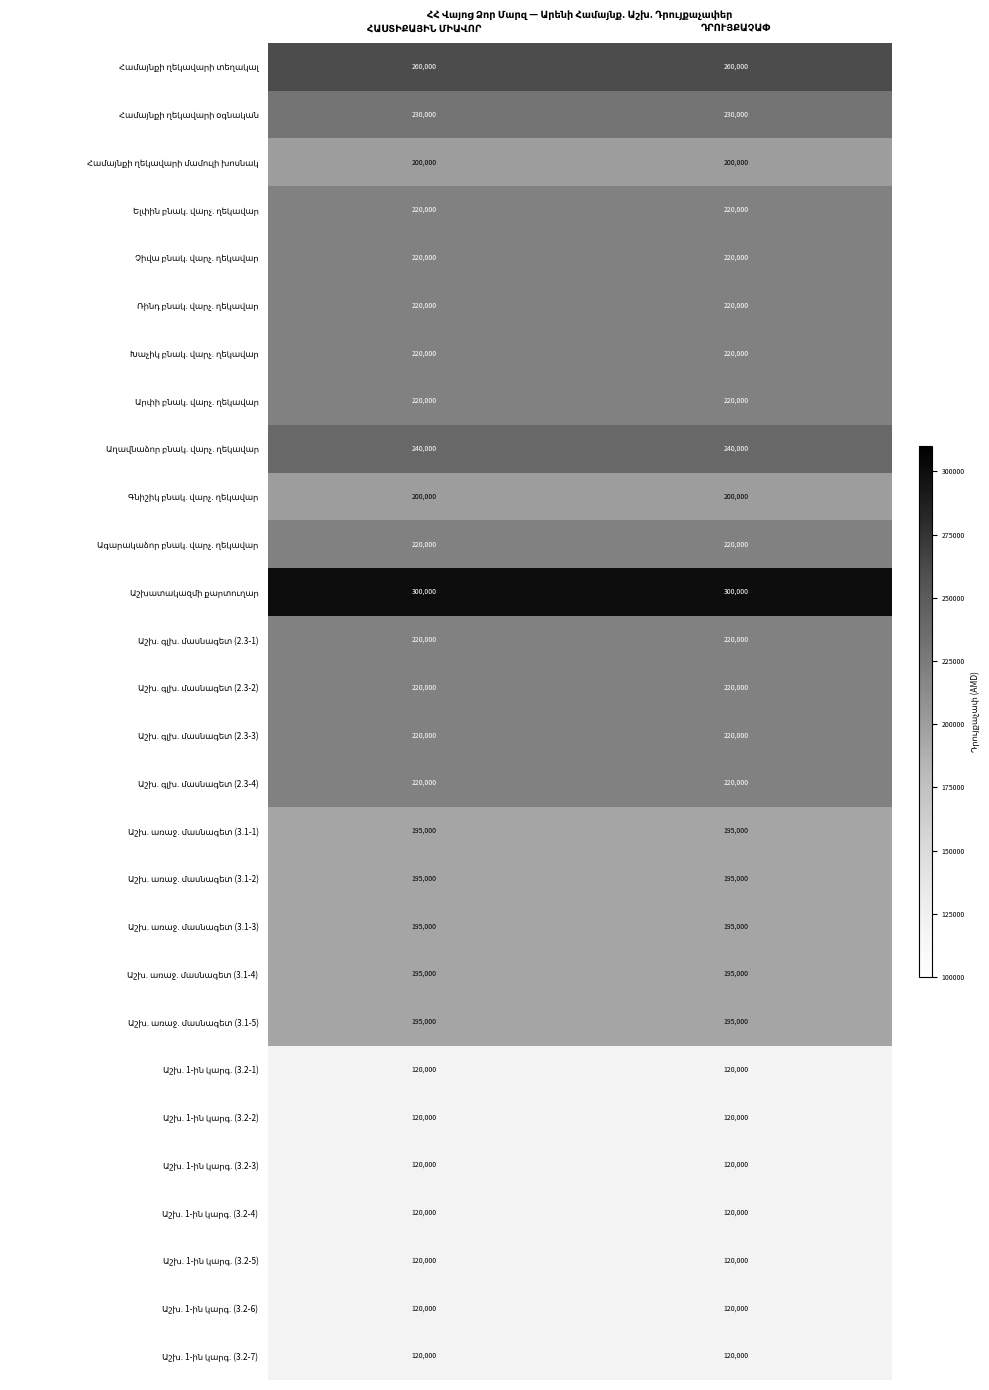

What is the greatest value displayed?

300000